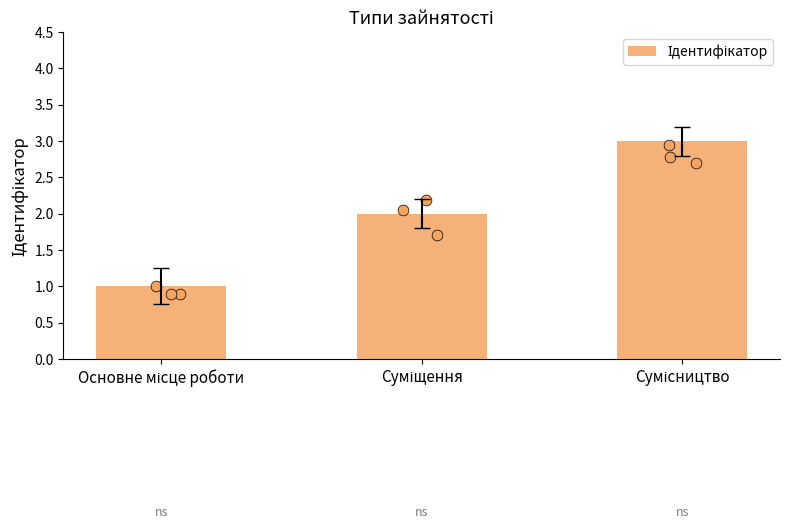

Approximately how many times larger is the value at Основне місце роботи compared to Суміщення?

0.5